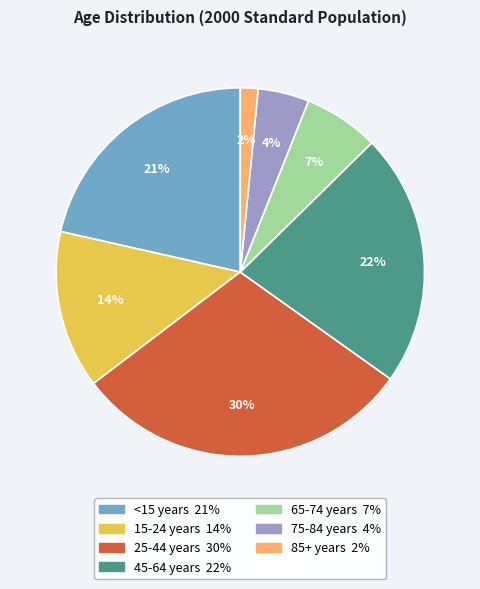

Is there a majority slice in this chart?

No